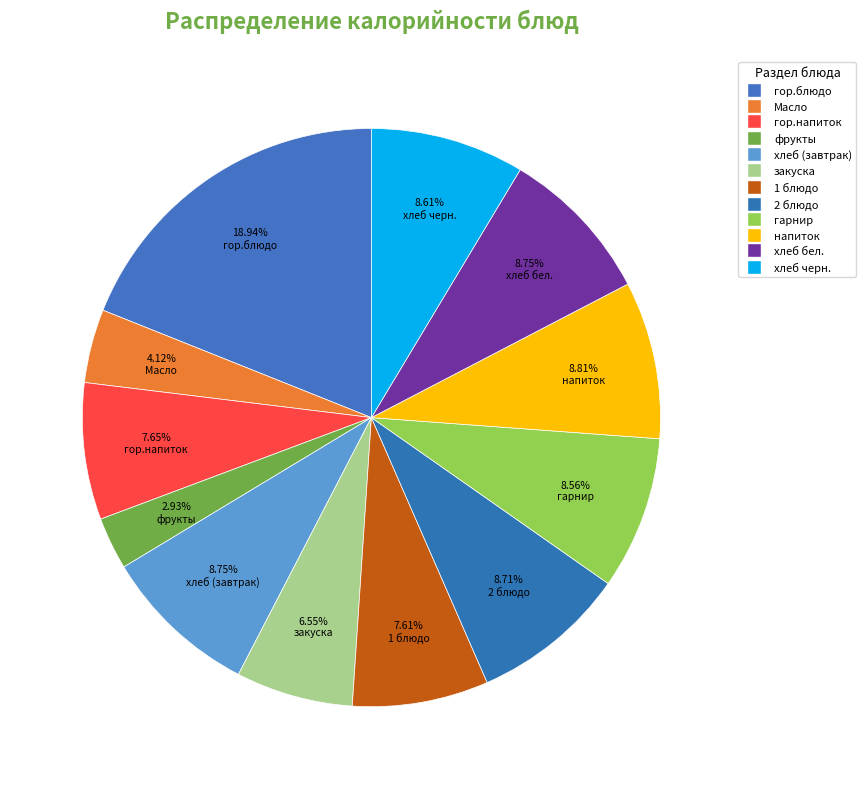

How many segments does this pie chart have?

12